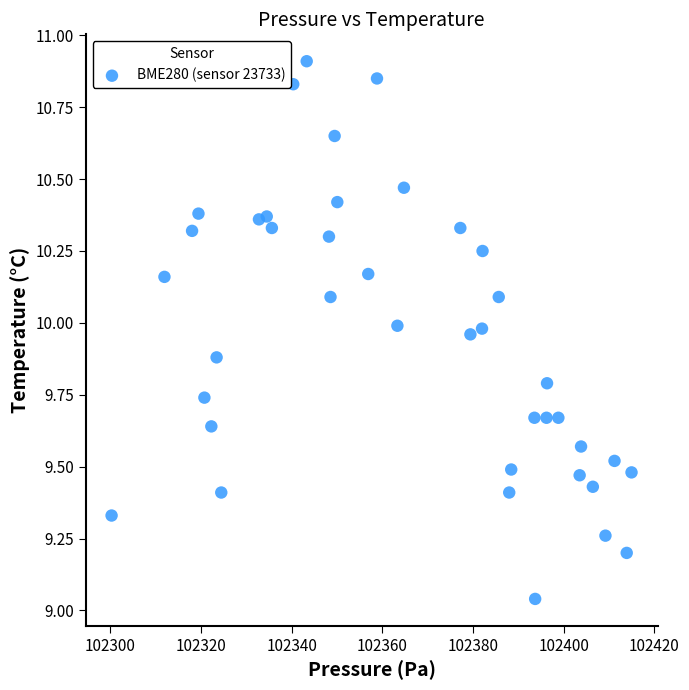

What is the range of Y values (max minus min)?

1.9